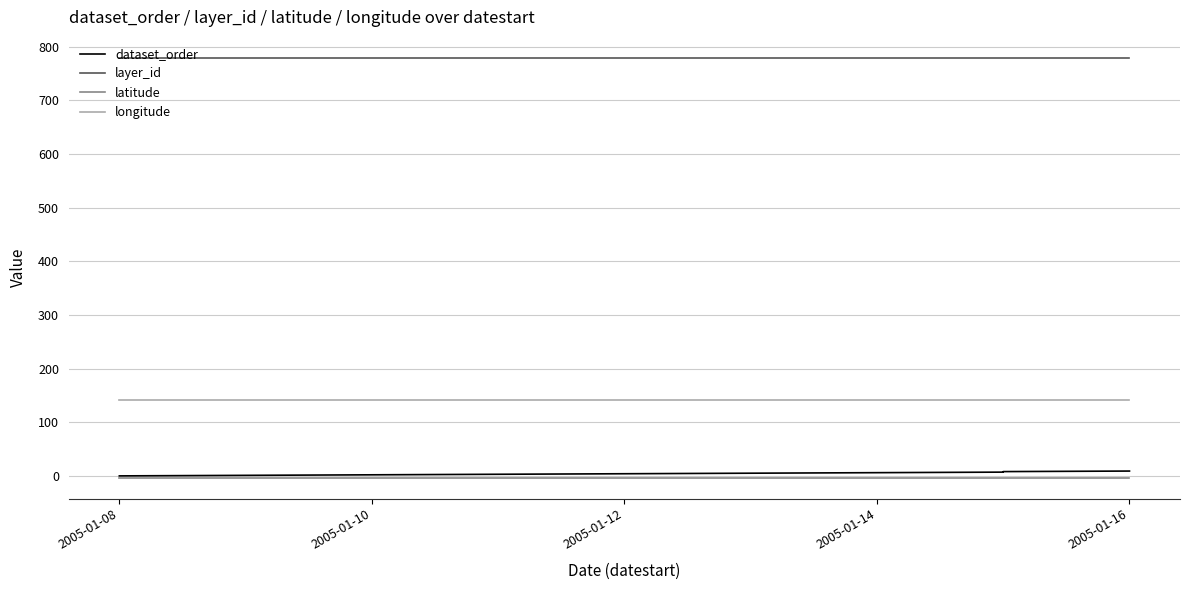

Does the chart have visible grid lines?

Yes